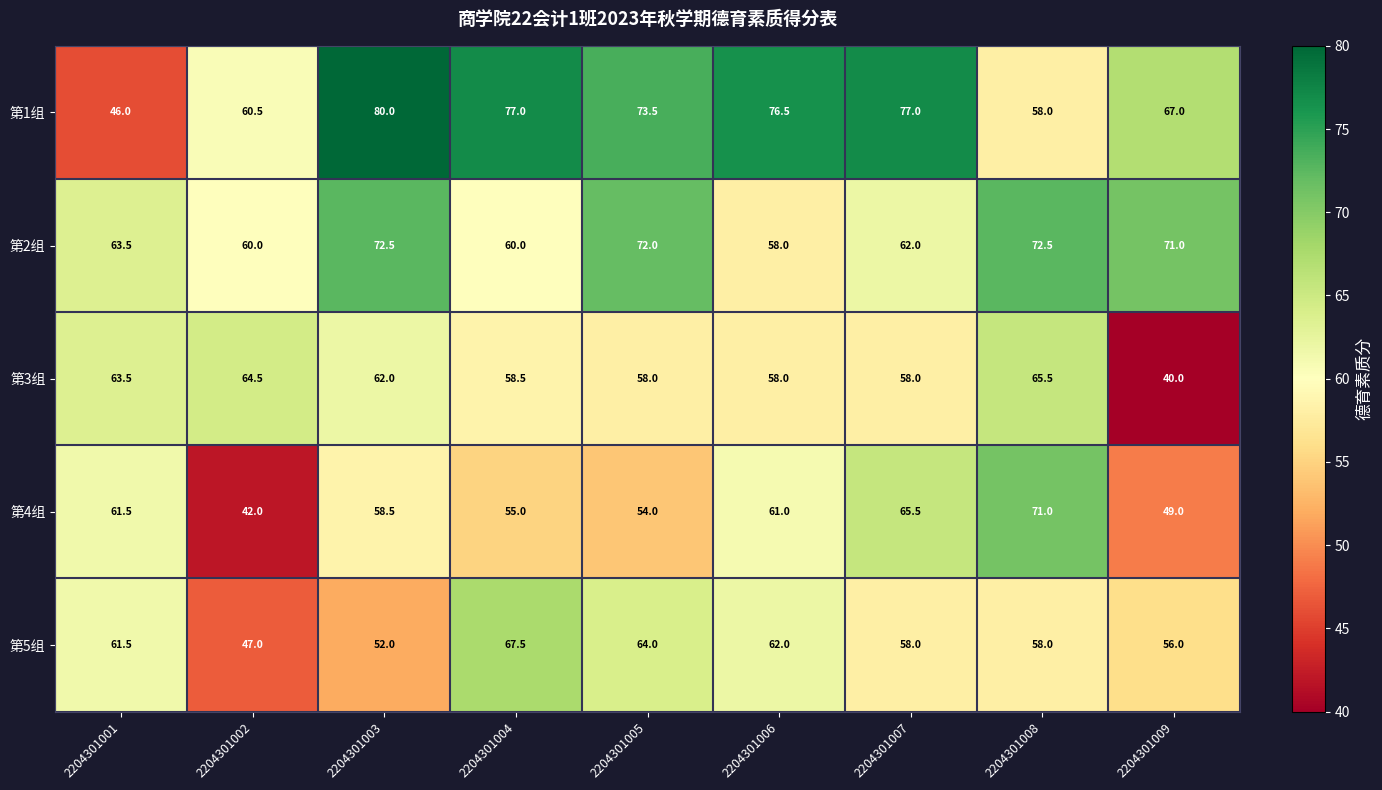

What is the total value across all series at 2204301007?

320.5